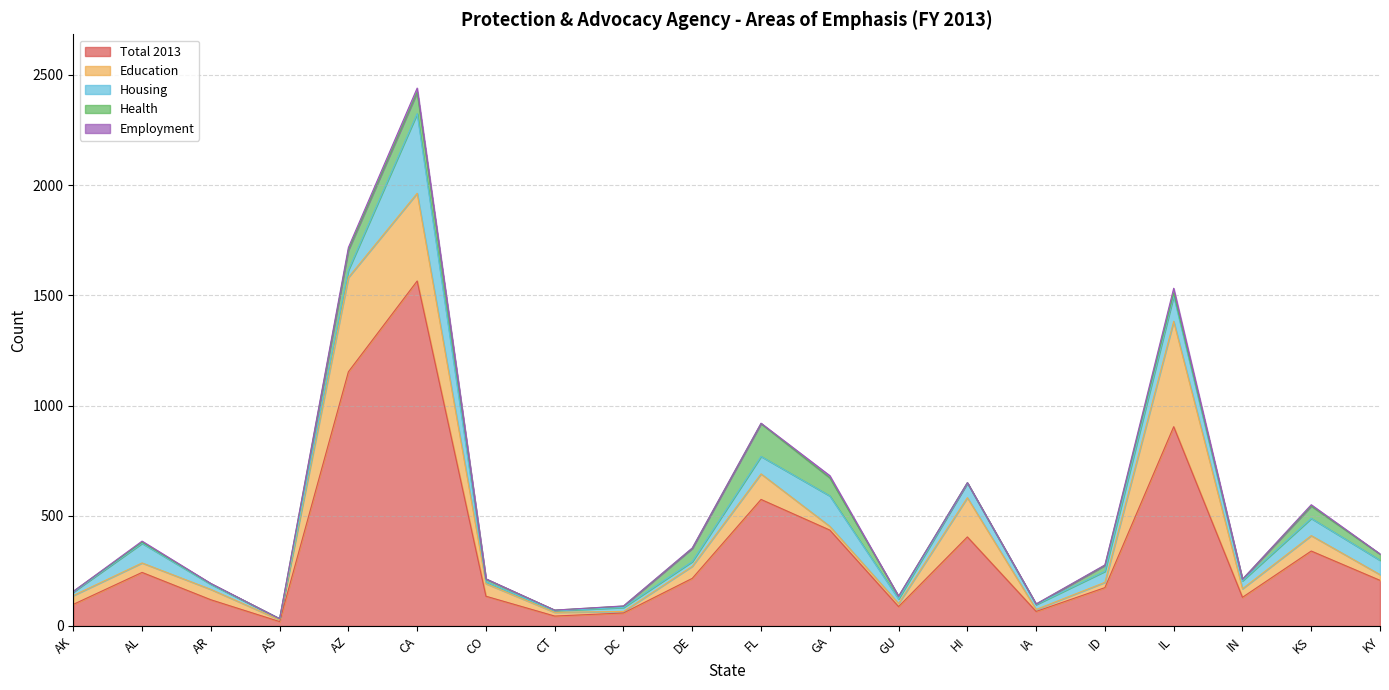

Where is Housing nearest to the value 183?

GA